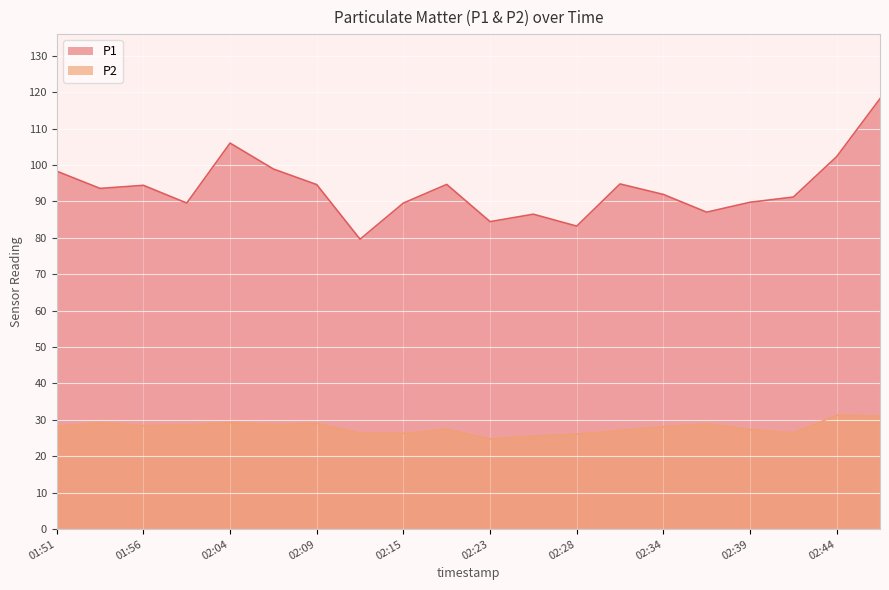

Count the number of data series in this chart.

2